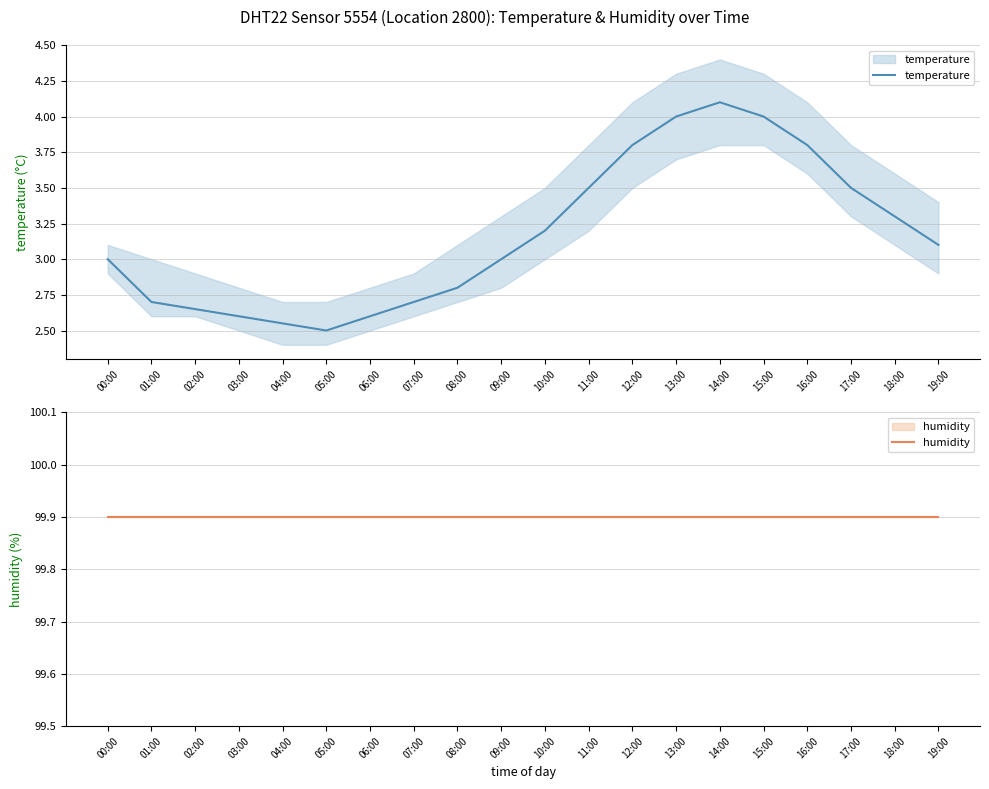

Between 06:00 and 15:00, which is larger?

15:00